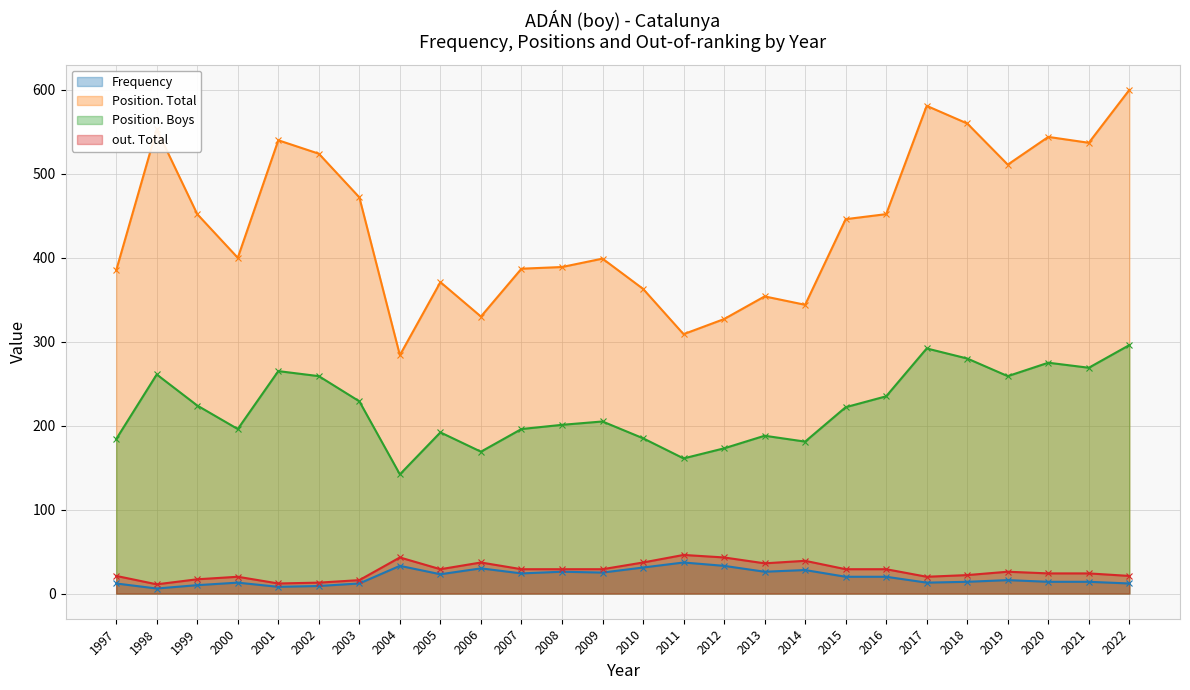

The Position. Total series shows 354 at 2013. True or false?

True